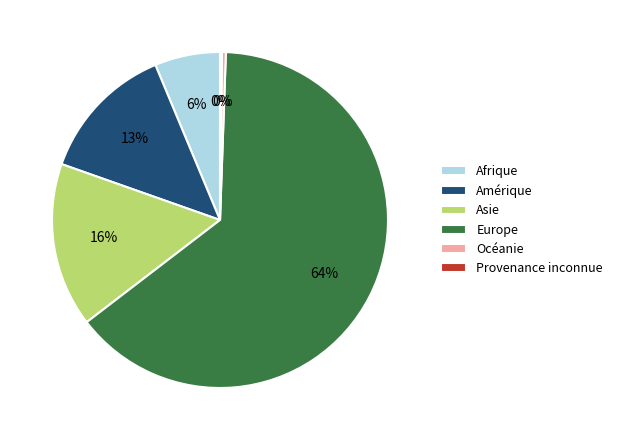

Approximately how many times larger is the value at Amérique compared to Océanie?

35.7